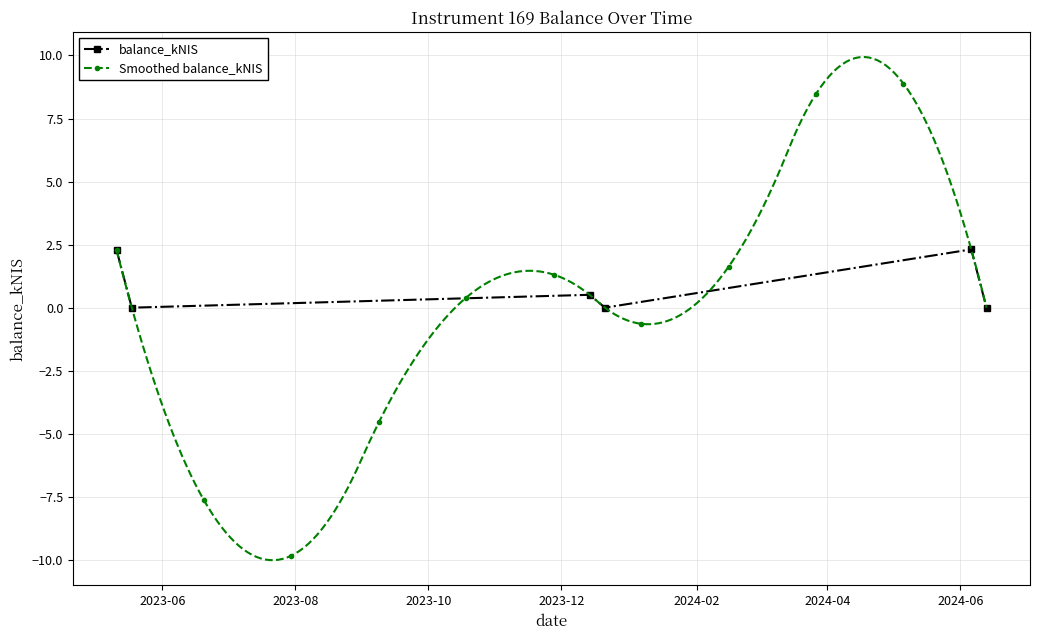

What is the difference between the values at 2023-12-14 and 2023-05-18?

0.5